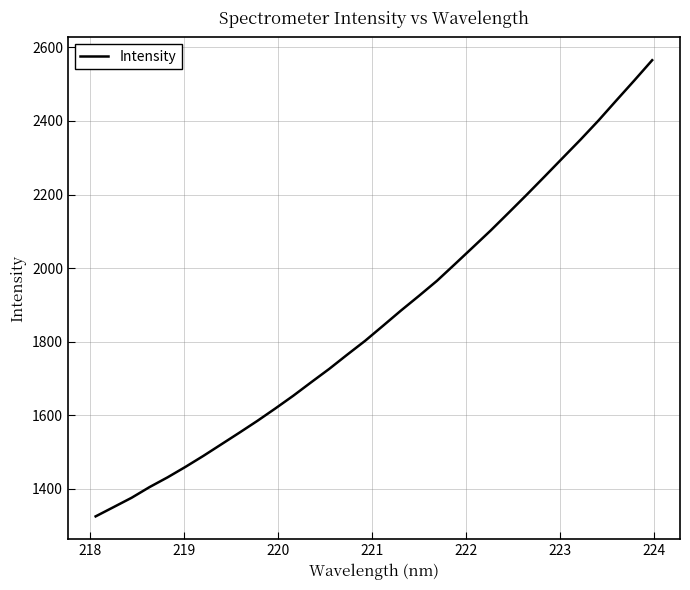

What is the maximum value shown in the chart?

2565.4